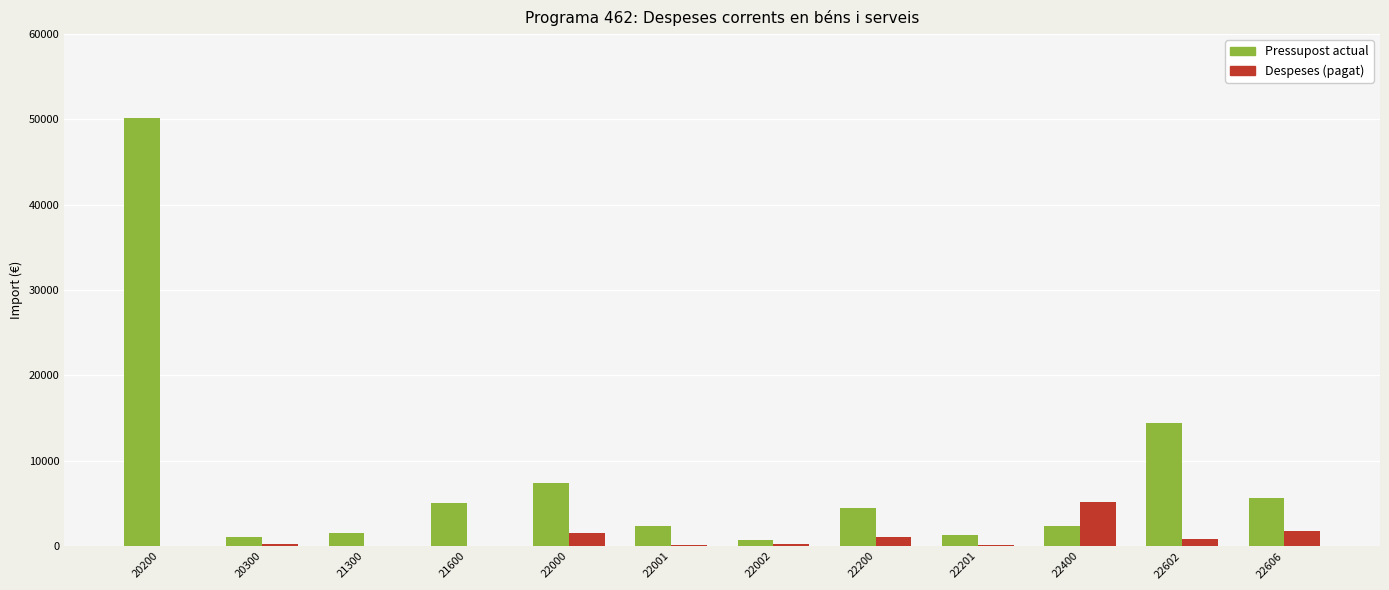

Between 20300 and 22606, which series saw the biggest shift?

Pressupost actual